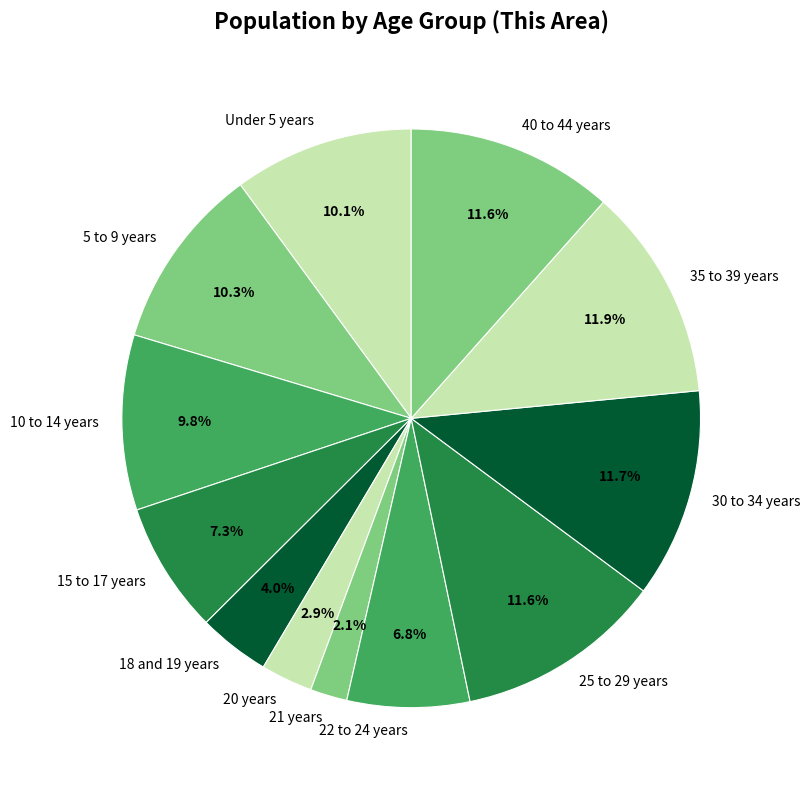

Which has a higher value, 18 and 19 years or 22 to 24 years?

22 to 24 years